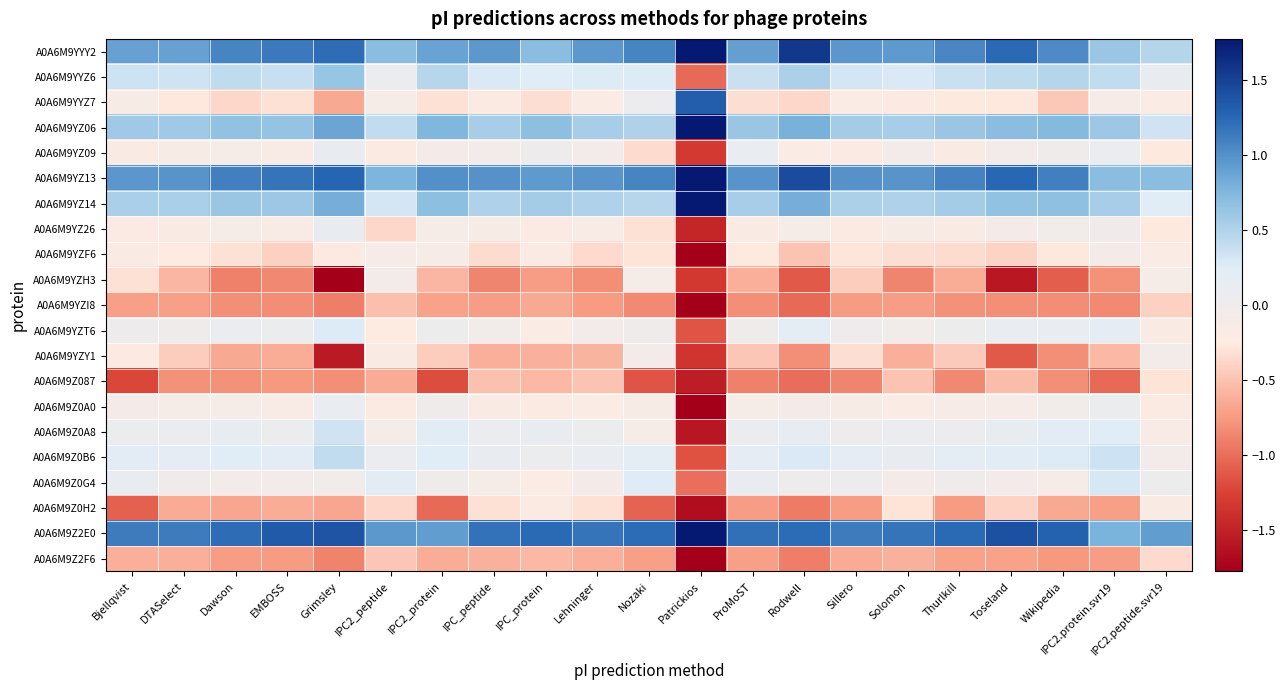

At which category does the chart reach its minimum across all series?

Patrickios